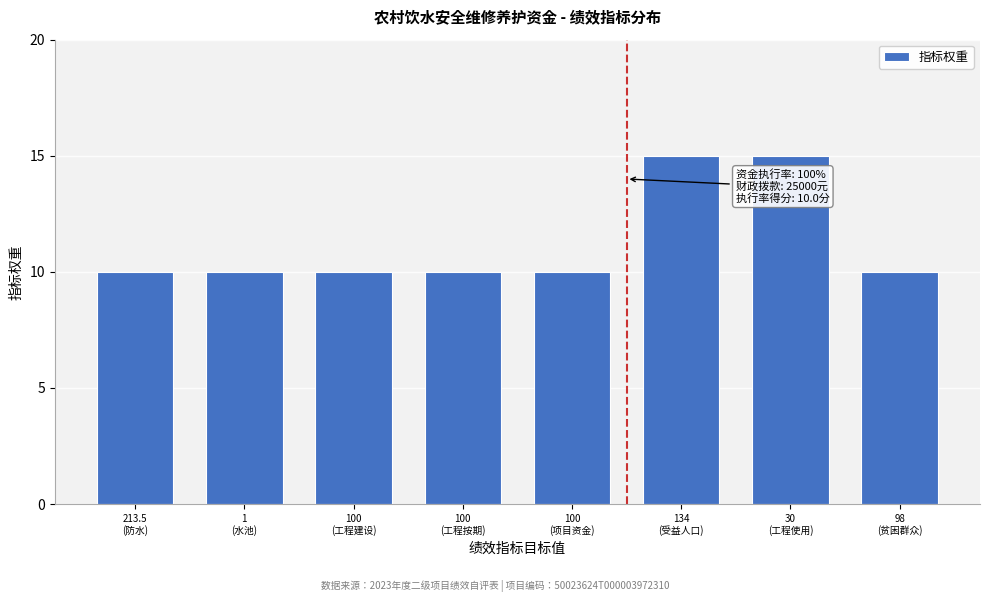

Reading left to right, list all the values displayed in this chart.

10	10	10	10	10	15	15	10